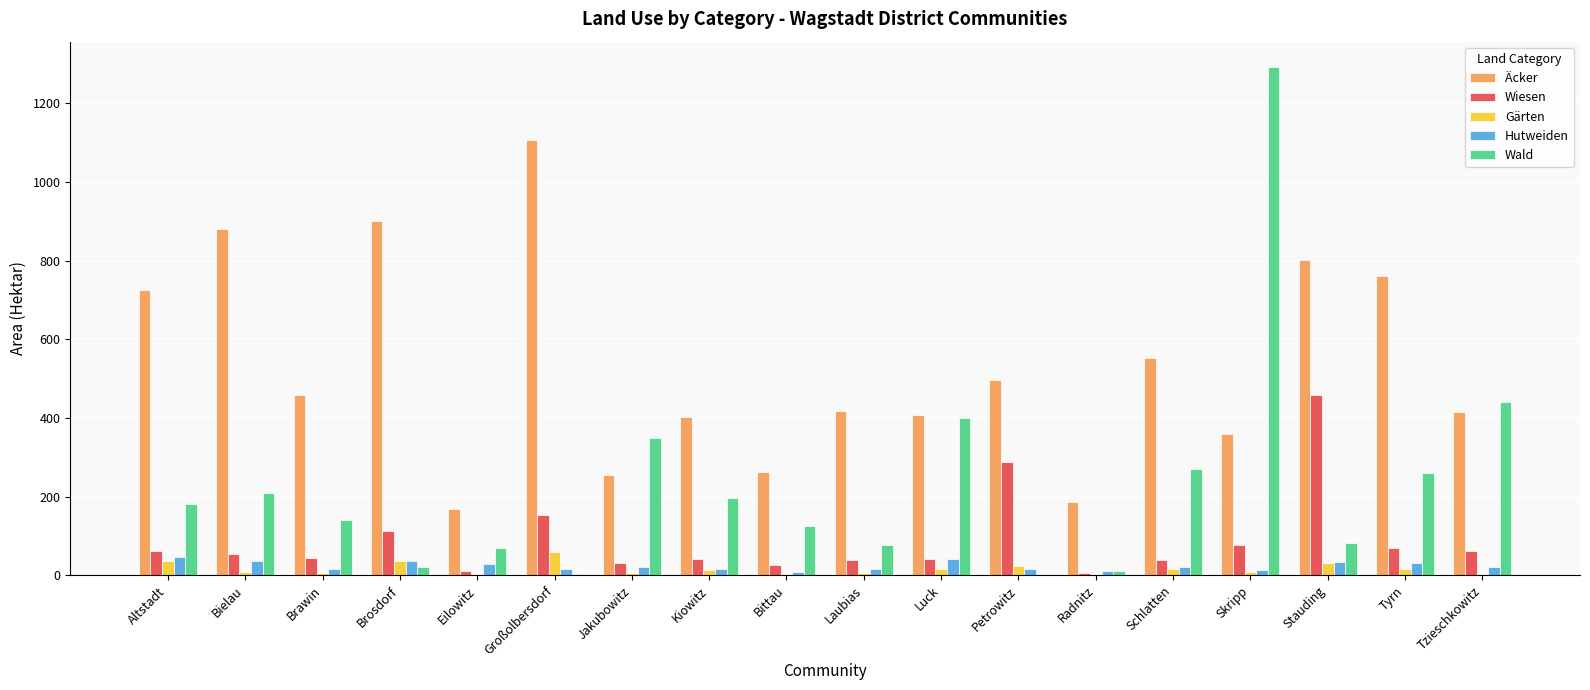

Which series has the largest total across all categories?

Äcker